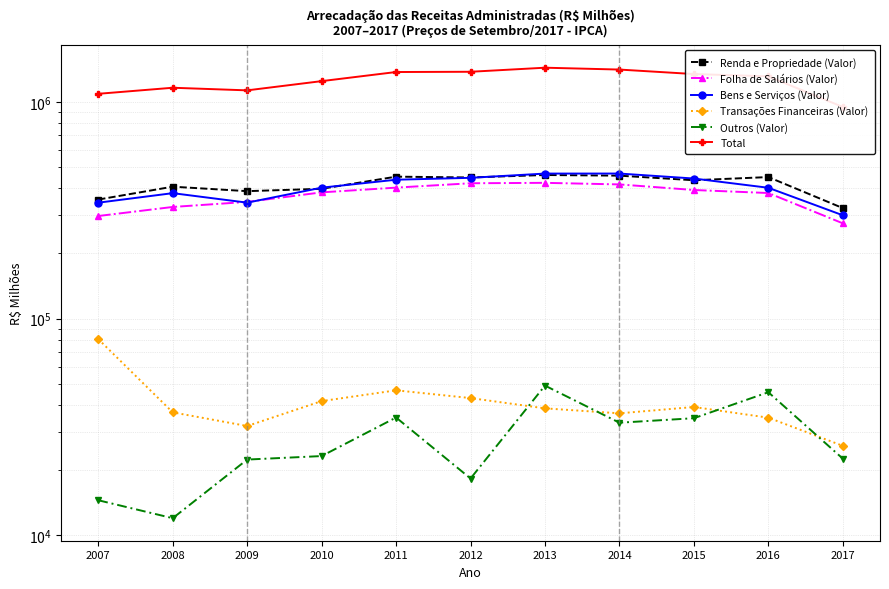

What is the greatest value displayed?

1438050.3